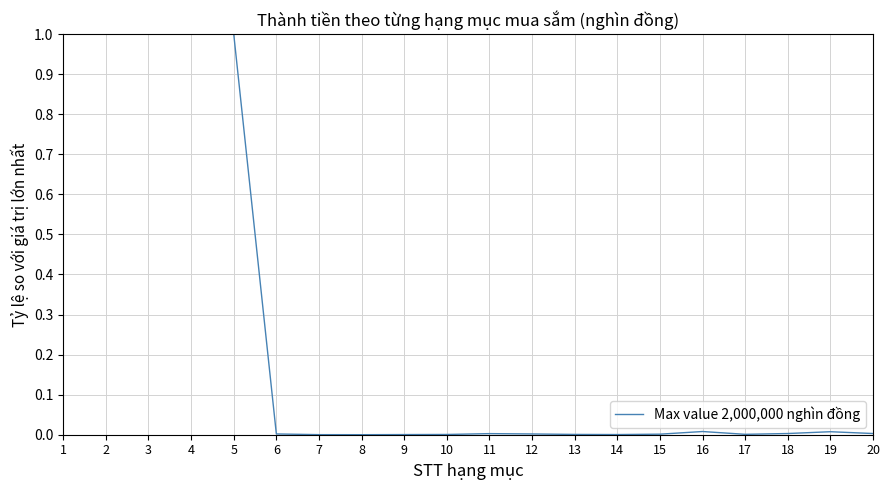

The value at 1 is 1.4. True or false?

False